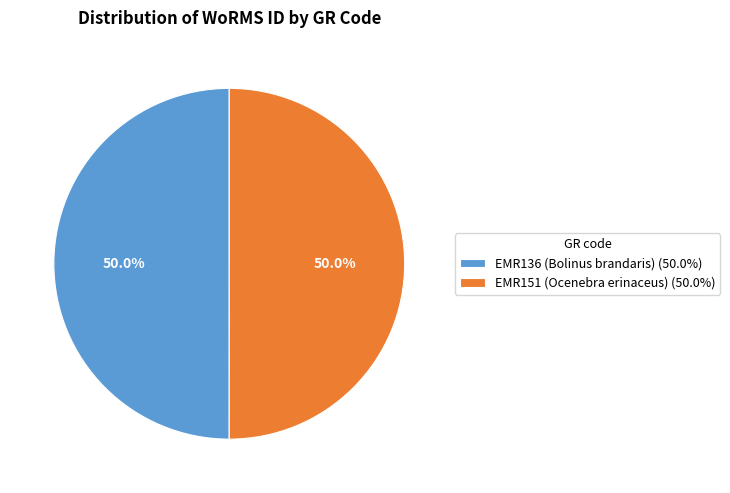

To the nearest percent, what percentage of the pie is EMR151 (Ocenebra erinaceus)?

50%